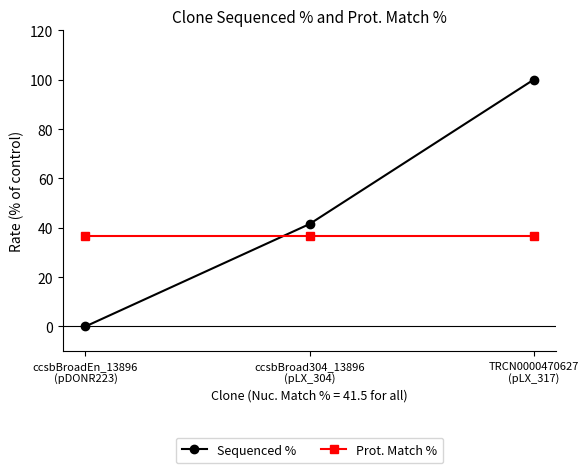

What is the value of the Sequenced % point at the 3rd from the left?

100.0